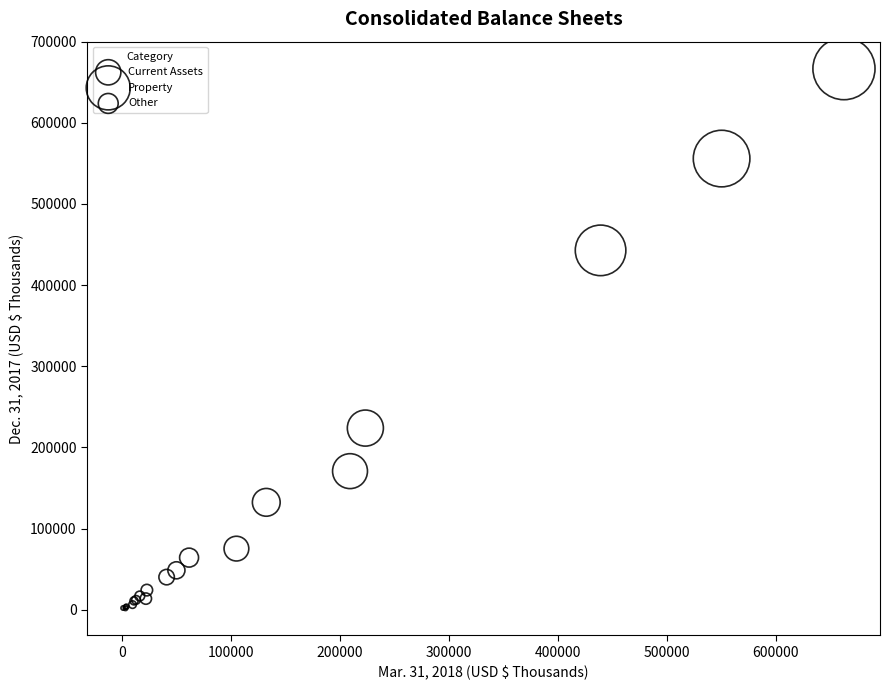

Which series reaches the maximum Y coordinate?

Property